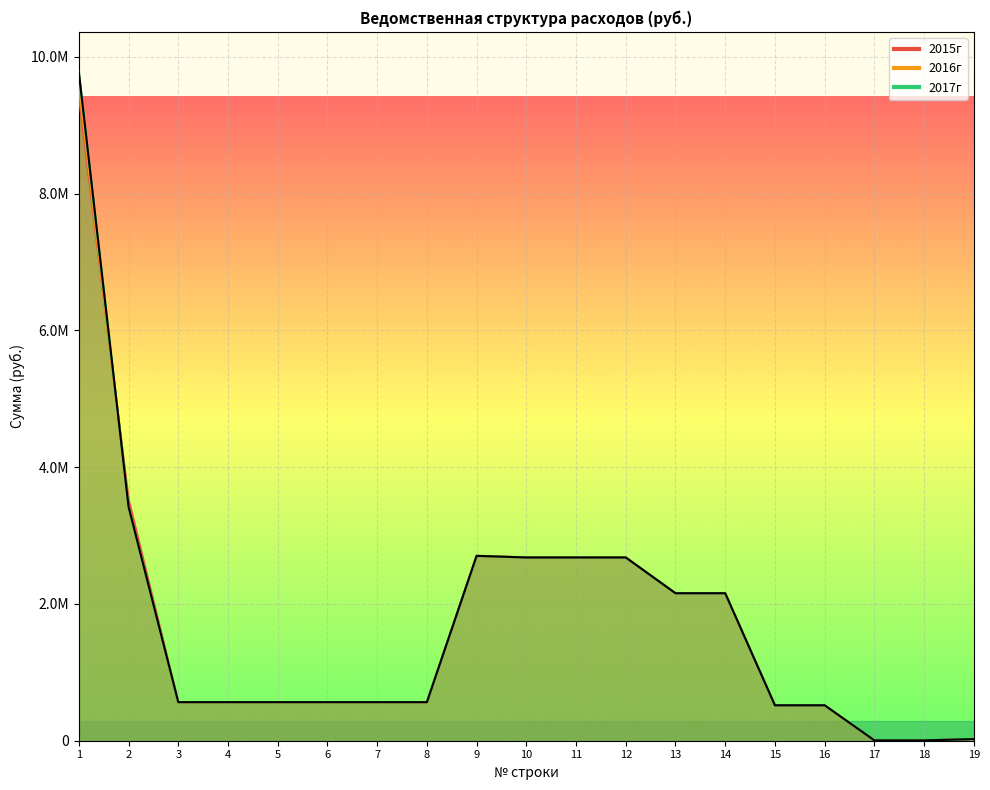

True or false: 2016г has a value of 161127.2 at 5.

False